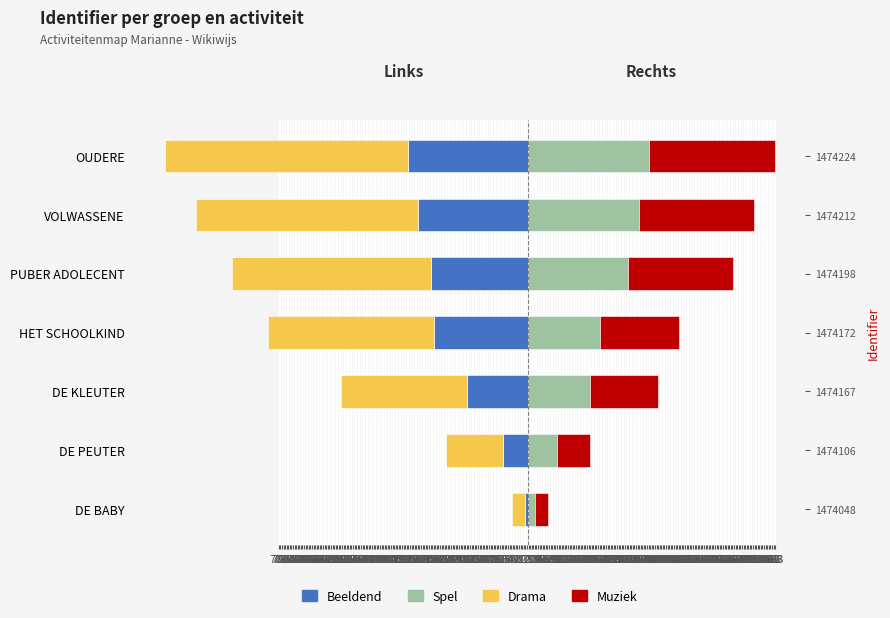

How many data points in Drama are less than -527?

3